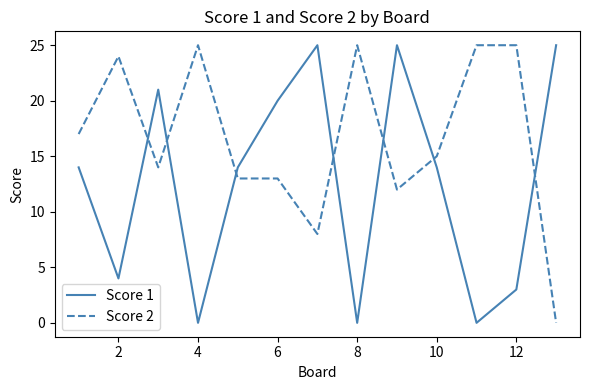

Which series has the largest total across all categories?

Score 2